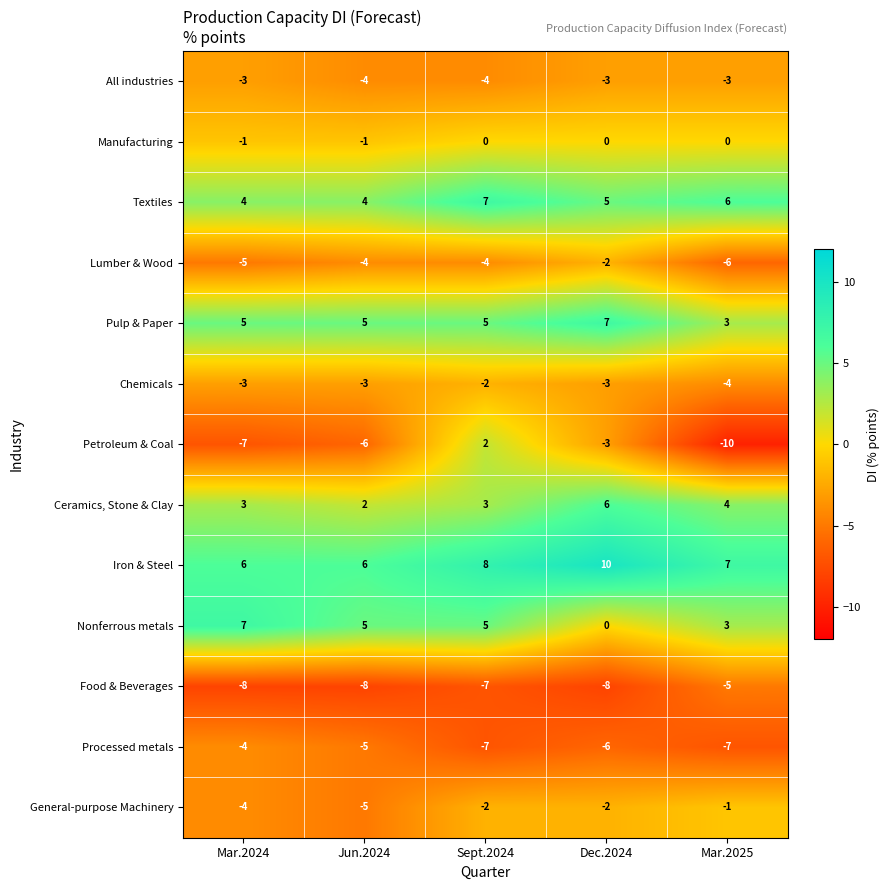

Which series has the largest total across all categories?

Iron & Steel